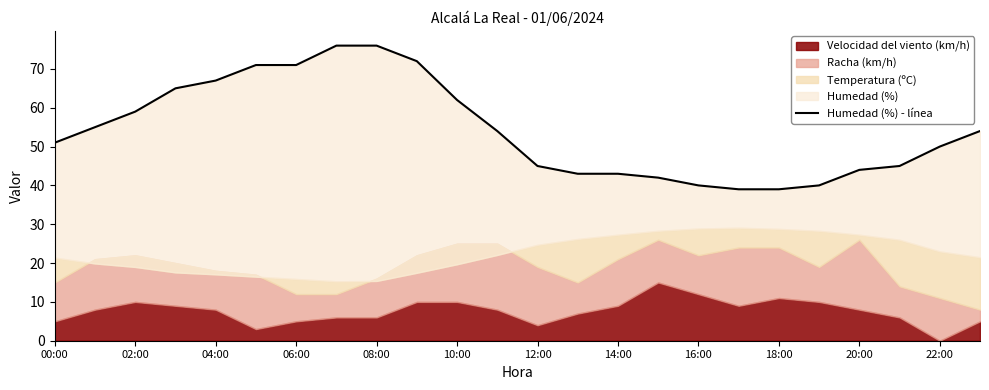

What is the difference between the values at 12:00 and 18:00?

6